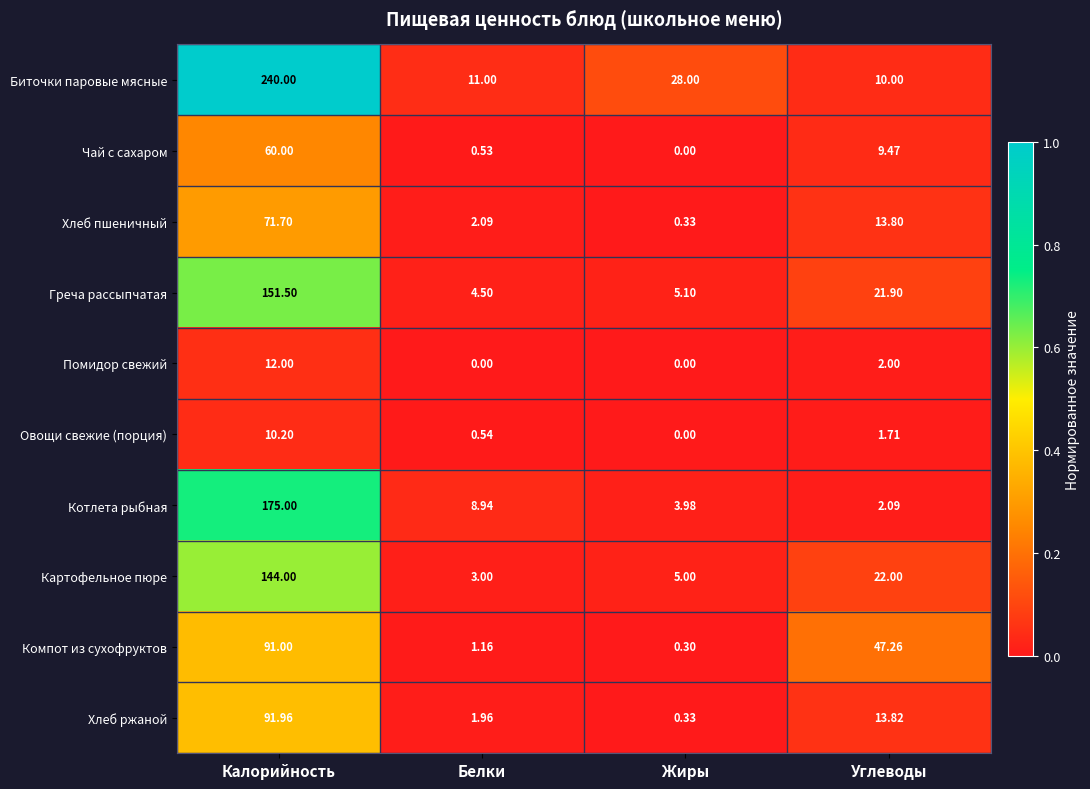

Is the value of Хлеб ржаной at Углеводы greater than the value of Котлета рыбная at Углеводы?

Yes